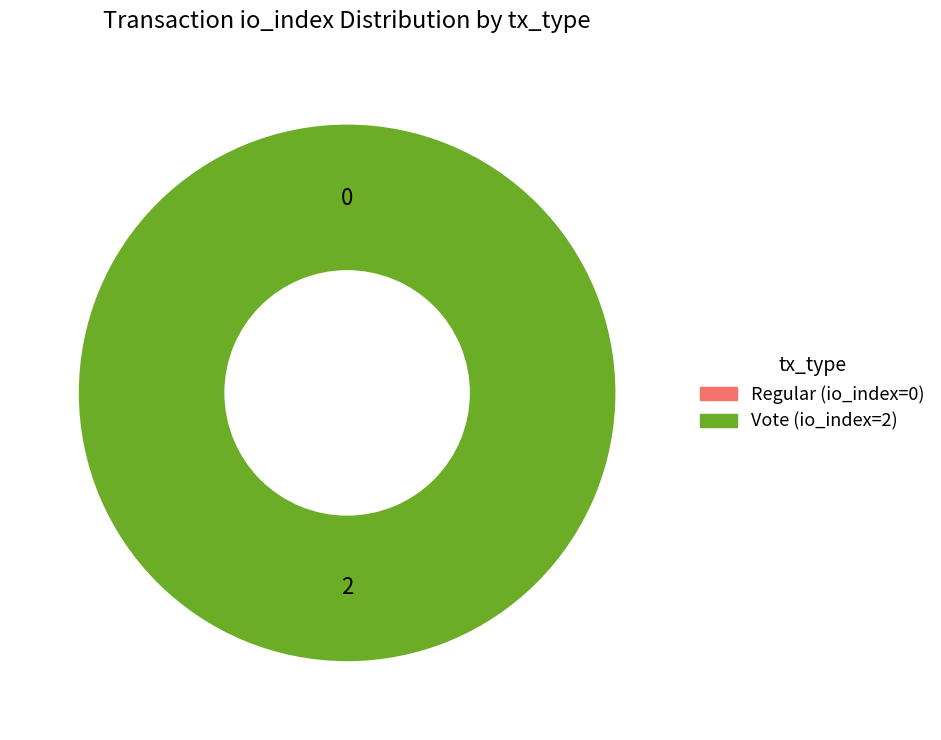

Count the number of slices in the pie.

2